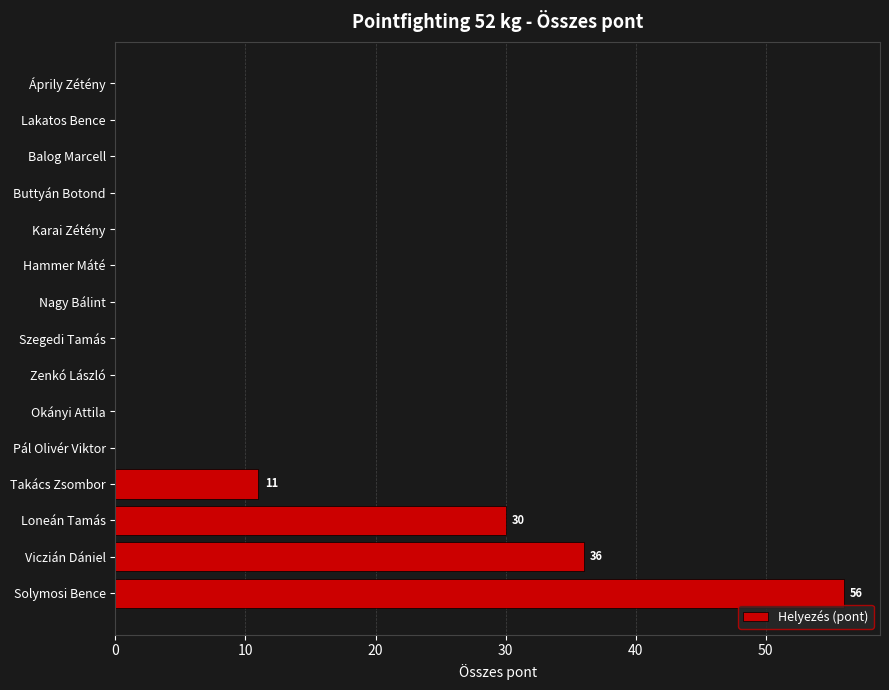

What is the change in value from Loneán Tamás to Zenkó László?

-30